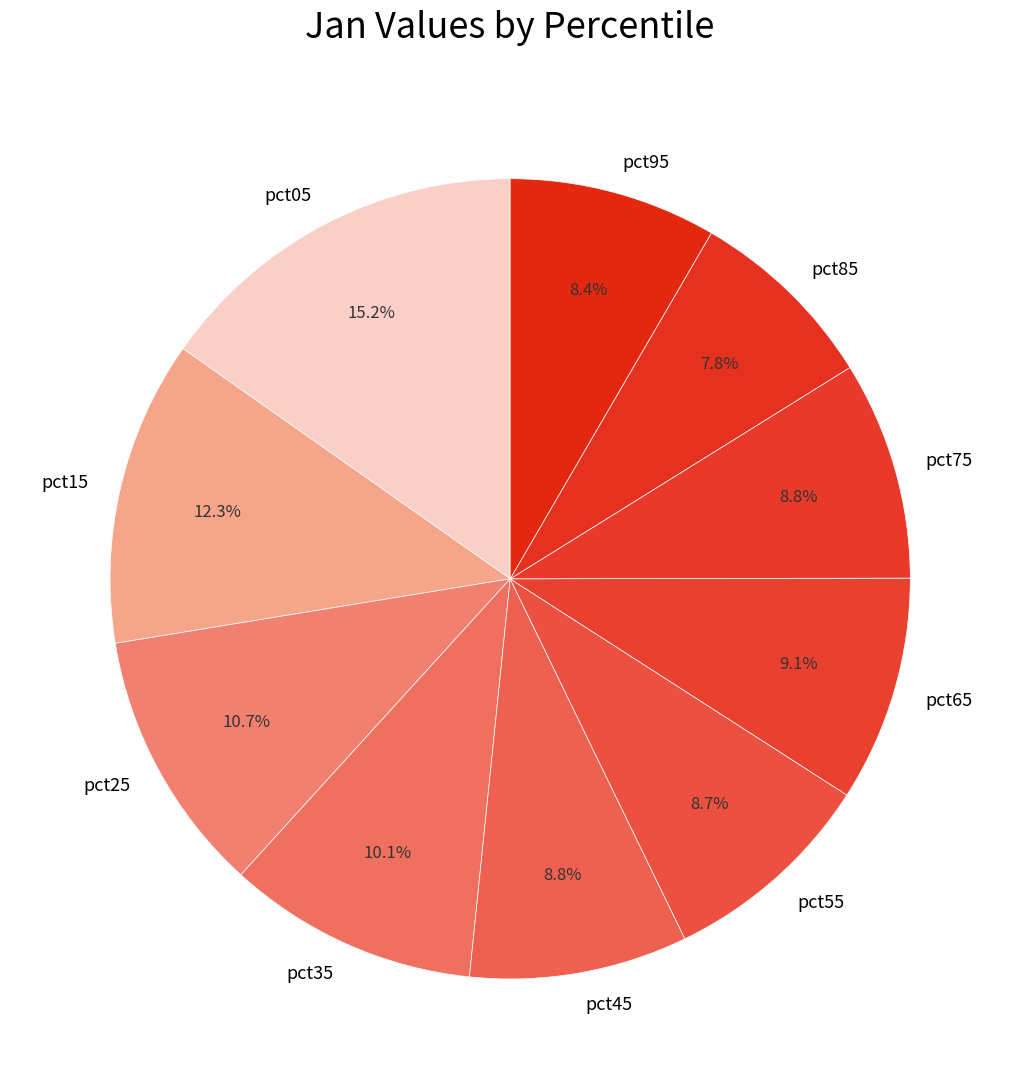

How many segments does this pie chart have?

10